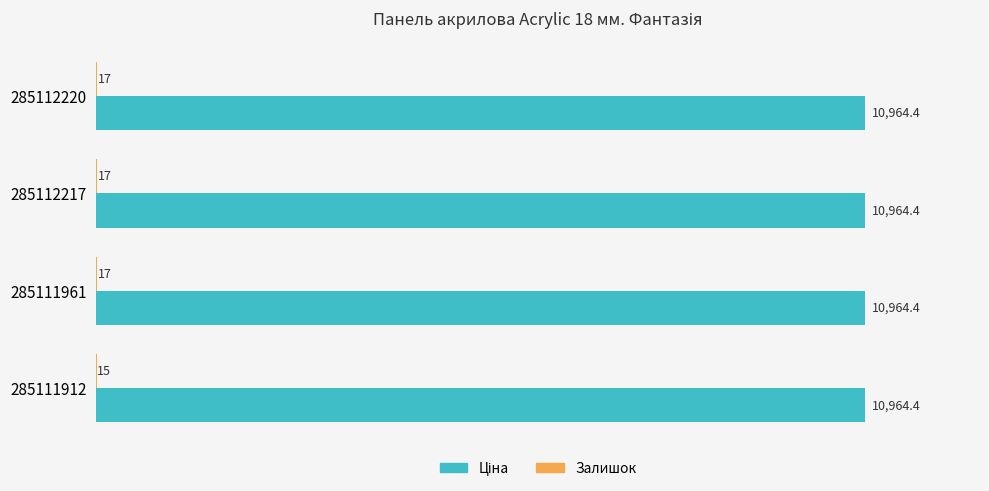

What is the maximum value shown in the chart?

10964.4